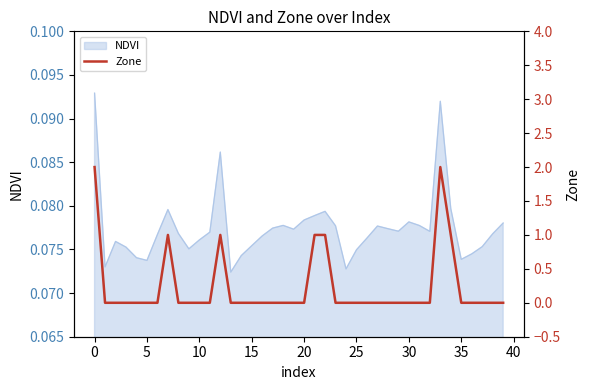

How many interior local peaks (higher than both neighbors) does the data have?

3